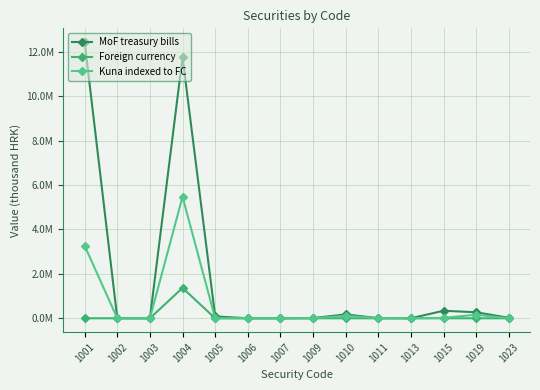

What is the difference between the MoF treasury bills values at 1001 and 1011?

12429093